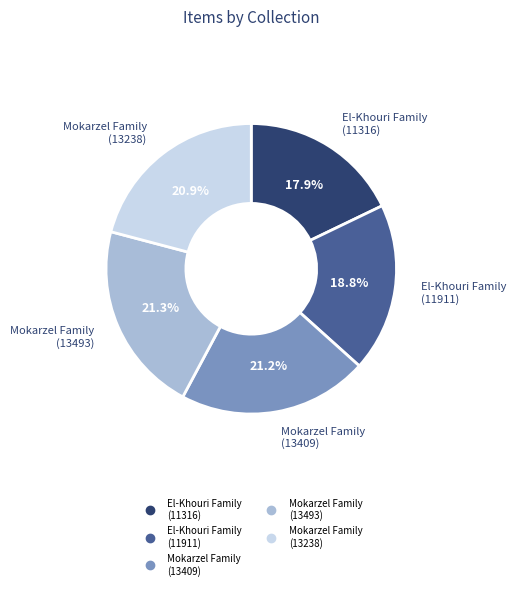

How many slices are in this pie chart?

5